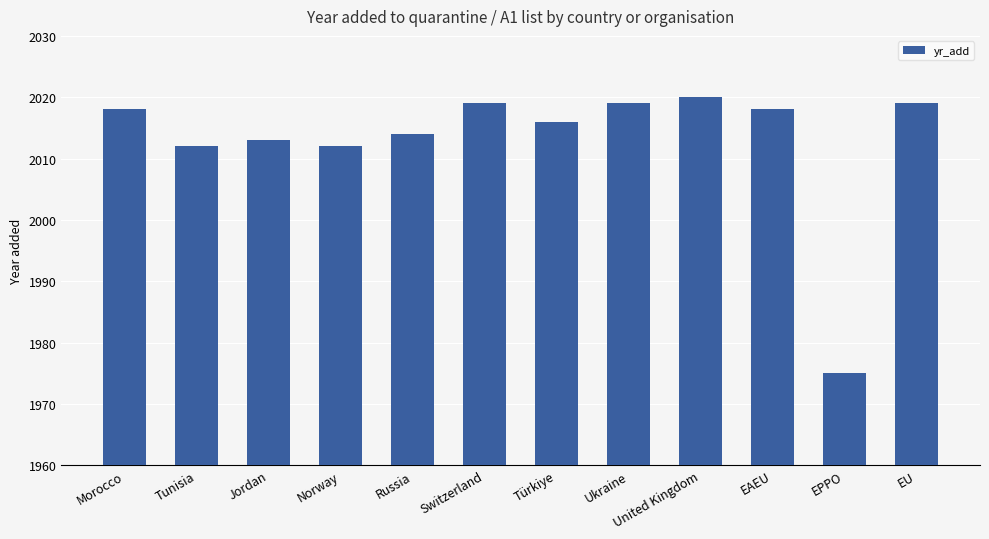

How many bars are there in total?

12